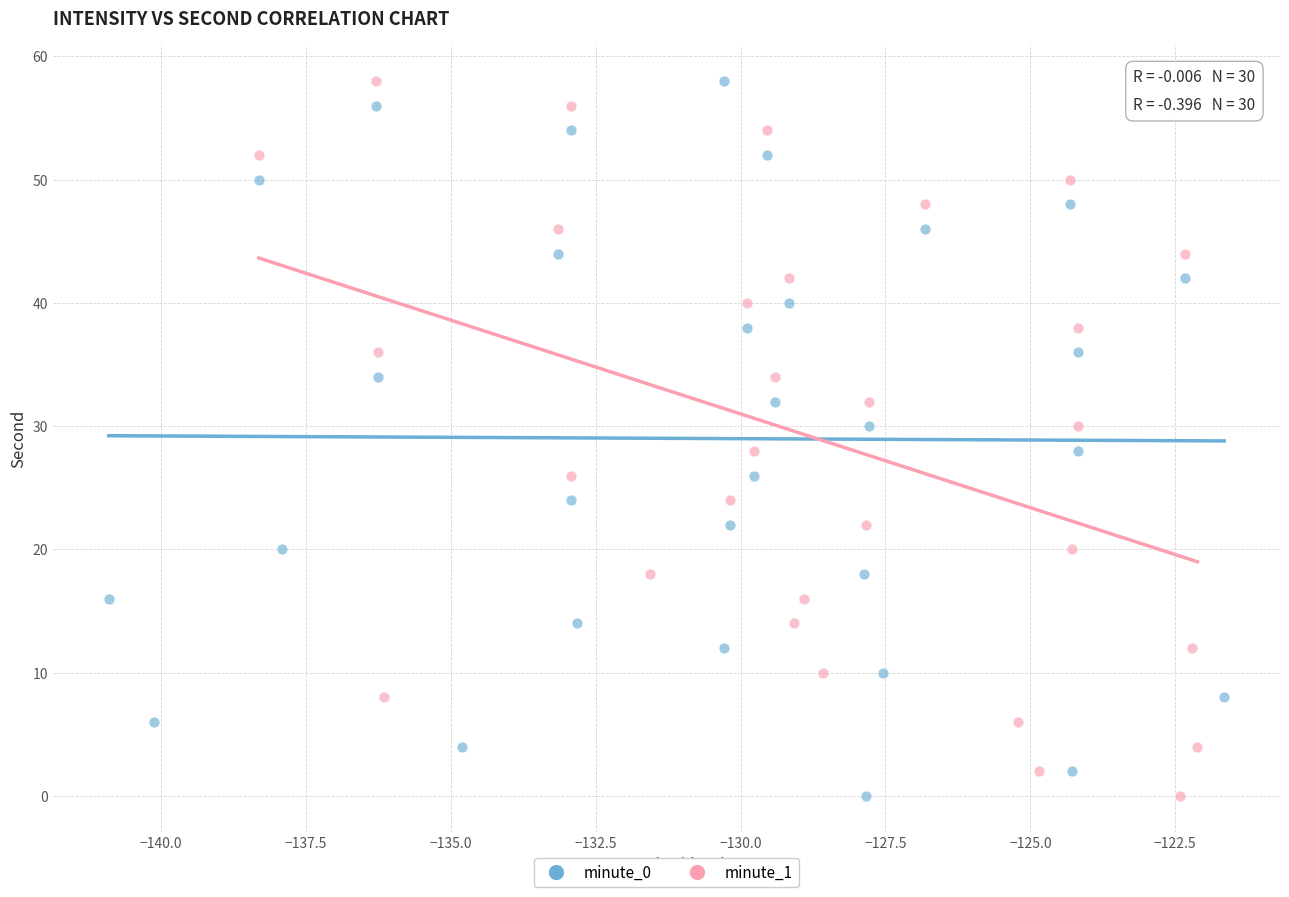

What are all the series names shown in the legend?

minute_0, minute_1